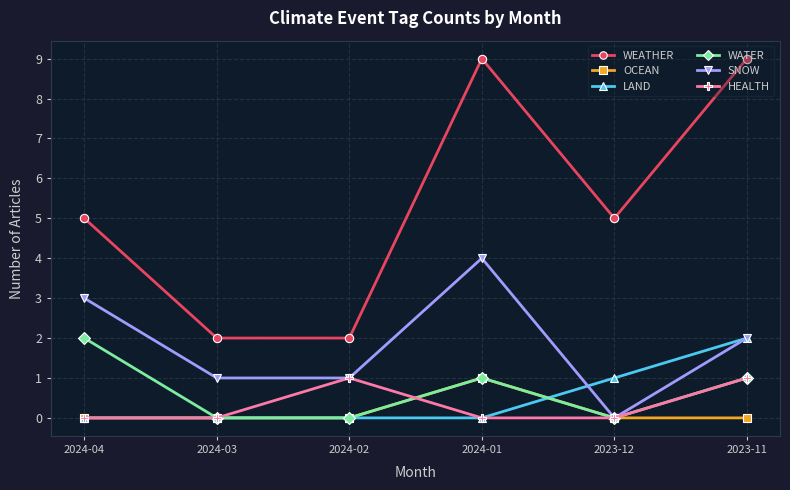

The value of SNOW at 2024-01 is 6. True or false?

False